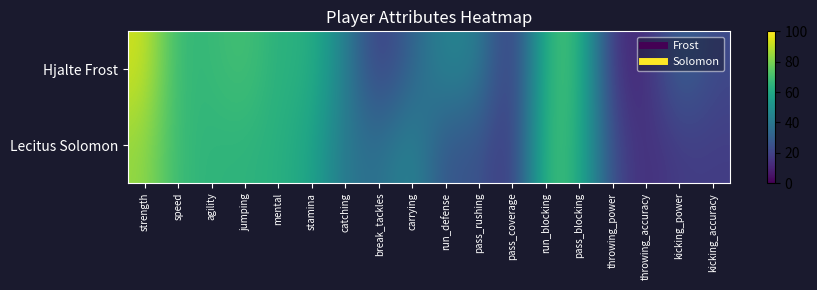

Which series has the largest range (max minus min)?

Hjalte Frost